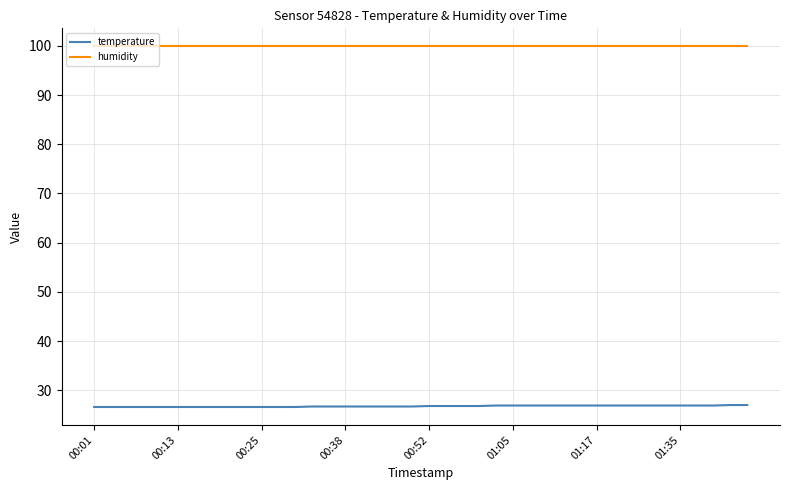

Rank the series by their average value, from highest to lowest.

humidity, temperature